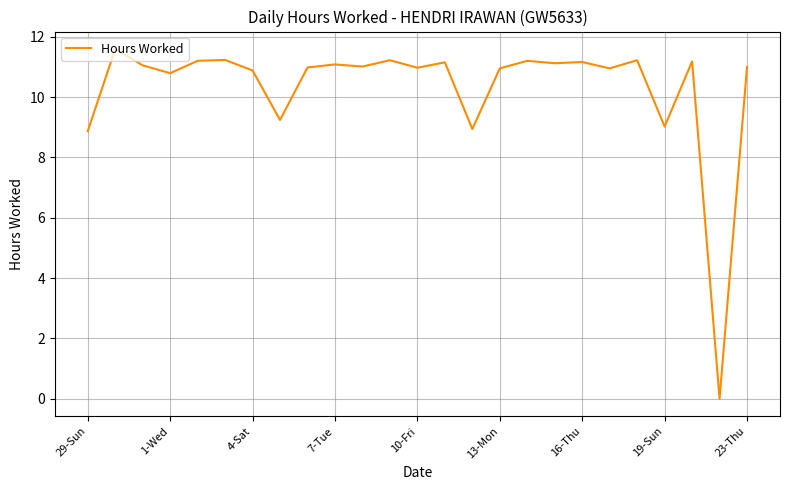

What is the difference between the maximum and minimum values?

11.6